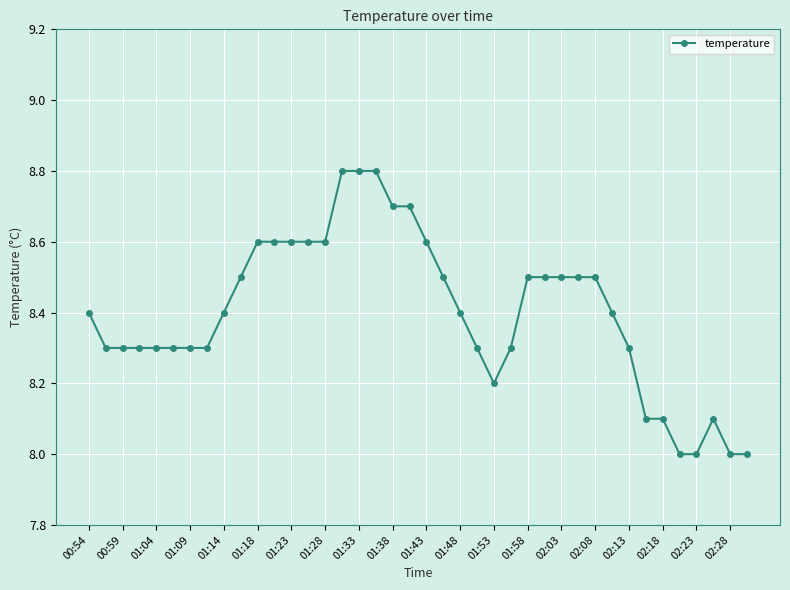

What is the greatest value displayed?

8.8